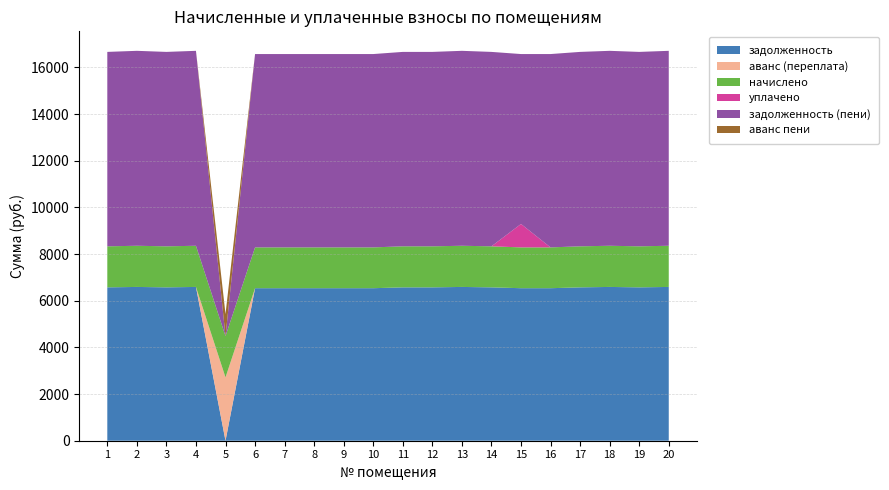

Reading right to left, what are all the values shown in this chart?

задолженность: 6592.1	6573.9	6592.1	6573.9	6537.6	6537.6	6573.9	6592.1	6573.9	6573.9	6537.6	6537.6	6537.6	6537.6	6537.6	0.0	6592.1	6573.9	6592.1	6573.9
аванс (переплата): 0.0	0.0	0.0	0.0	0.0	0.0	0.0	0.0	0.0	0.0	0.0	0.0	0.0	0.0	0.0	2714.1	0.0	0.0	0.0	0.0
начислено: 1764.2	1759.3	1764.2	1759.3	1749.6	1749.6	1759.3	1764.2	1759.3	1759.3	1749.6	1749.6	1749.6	1749.6	1749.6	1769.0	1764.2	1759.3	1764.2	1759.3
уплачено: 0.0	0.0	0.0	0.0	0.0	1004.4	0.0	0.0	0.0	0.0	0.0	0.0	0.0	0.0	0.0	0.0	0.0	0.0	0.0	0.0
задолженность (пени): 8356.3	8333.2	8356.3	8333.2	8287.2	7282.8	8333.2	8356.3	8333.2	8333.2	8287.2	8287.2	8287.2	8287.2	8287.2	0.0	8356.3	8333.2	8356.3	8333.2
аванс пени: 0.0	0.0	0.0	0.0	0.0	0.0	0.0	0.0	0.0	0.0	0.0	0.0	0.0	0.0	0.0	945.0	0.0	0.0	0.0	0.0